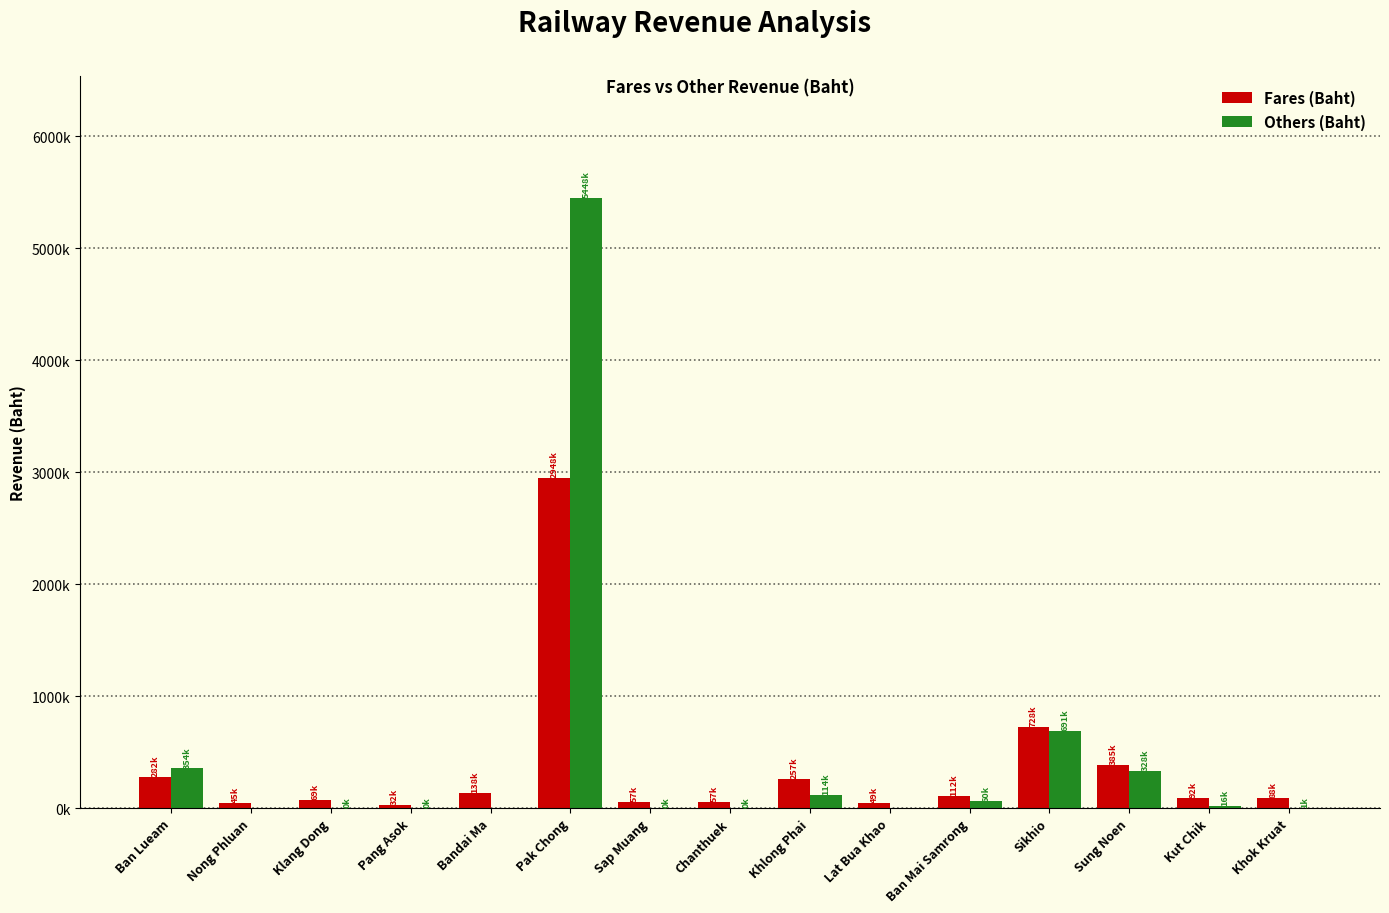

What is the spread (max minus min) of values at Klang Dong?

69258